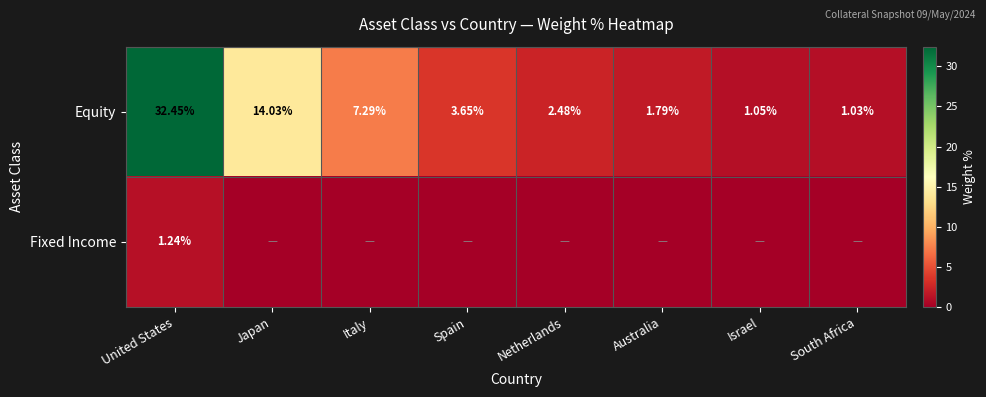

At which category is the sum across all series the highest?

United States